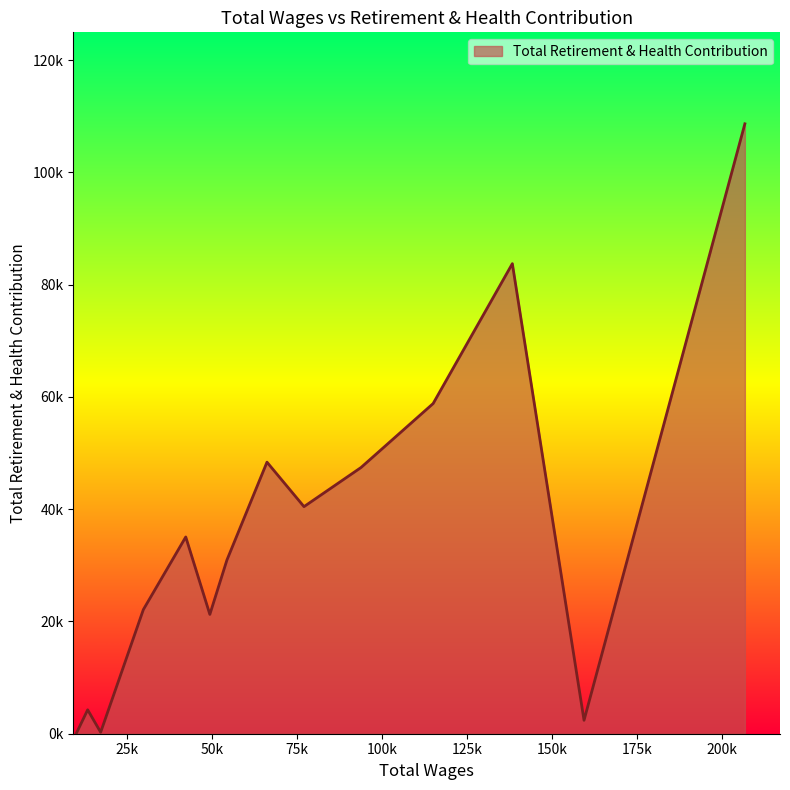

Is this an area chart (filled region under the line)?

Yes